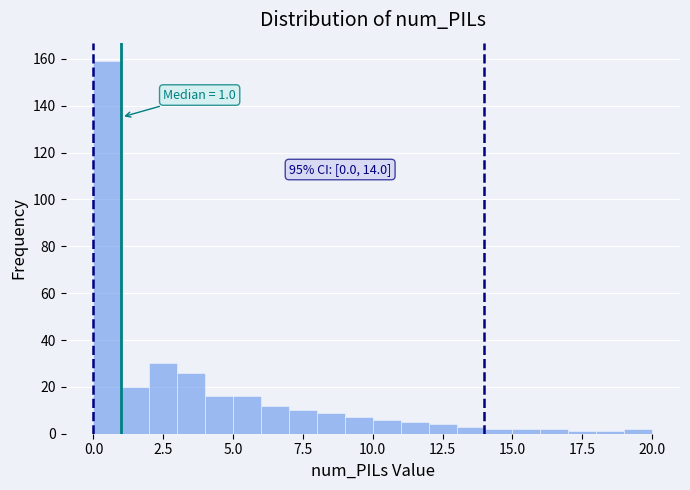

Read against the x-axis, roughly where is the centre of the tallest bar?

0.5